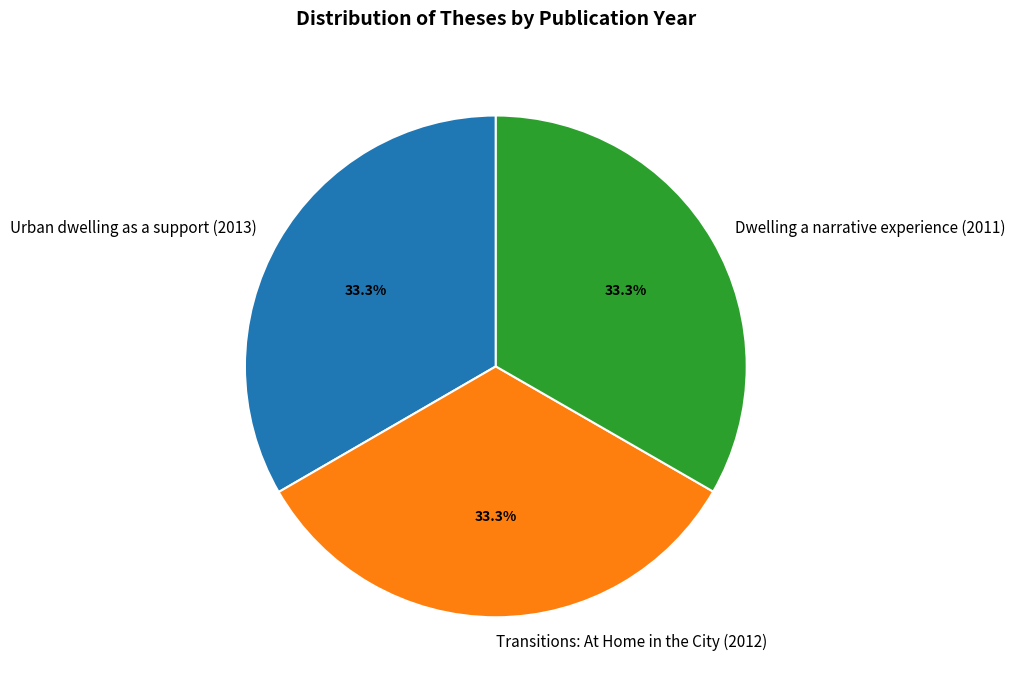

What is the total percentage of Urban dwelling as a support (2013) and Transitions: At Home in the City (2012)?

66.7%